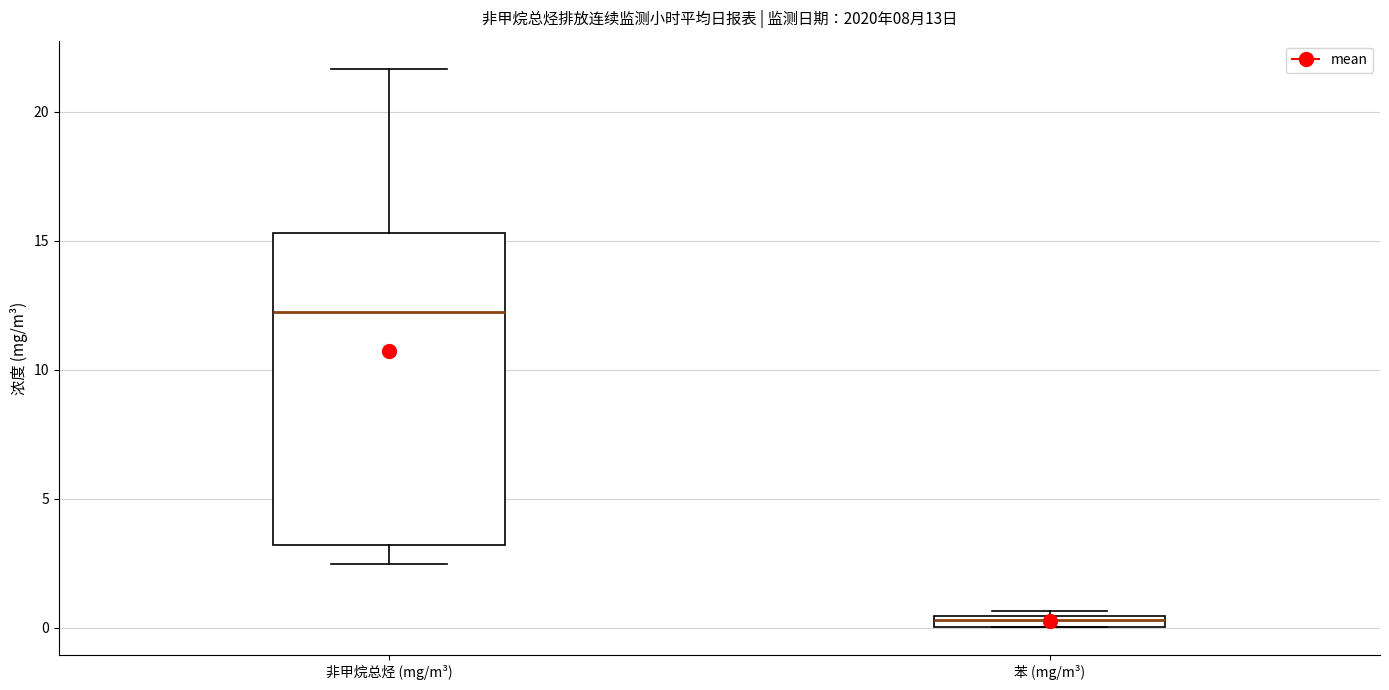

Which box is the tallest, from its lower edge to its upper edge?

非甲烷总烃 (mg/m³)